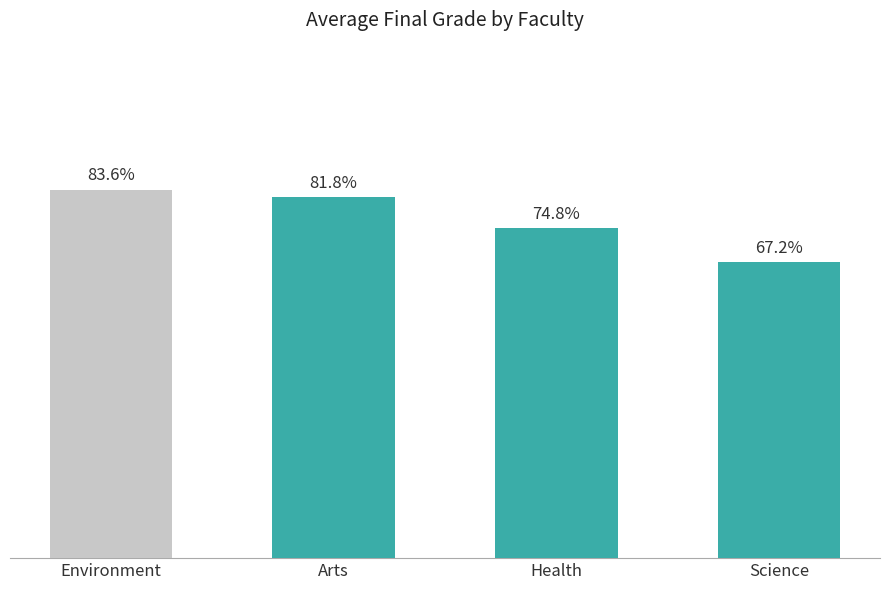

Reading right to left, list all the values displayed in this chart.

0.7	0.7	0.8	0.8